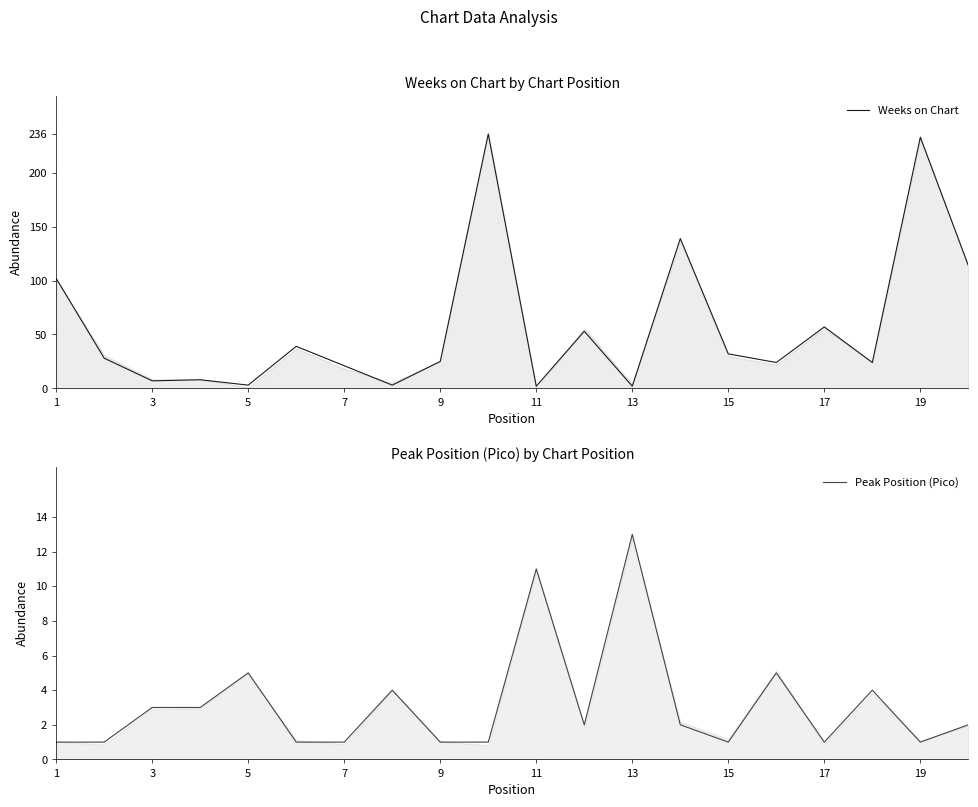

True or false: Weeks on Chart has a value of 25 at 9.

True